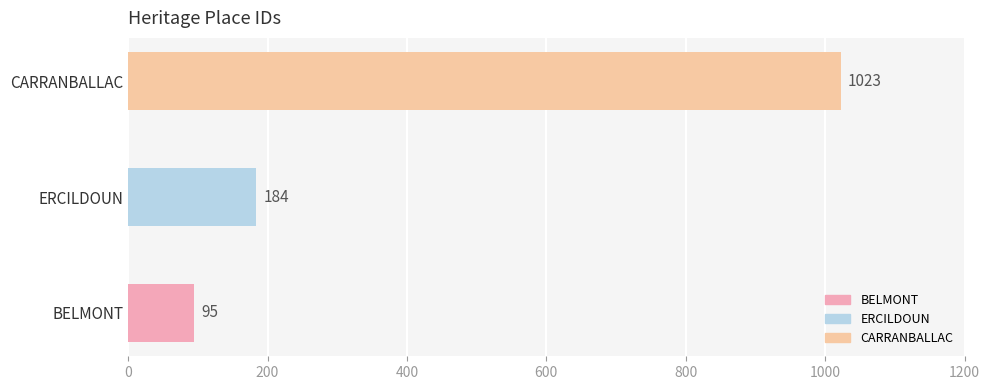

What is the smallest value displayed?

95